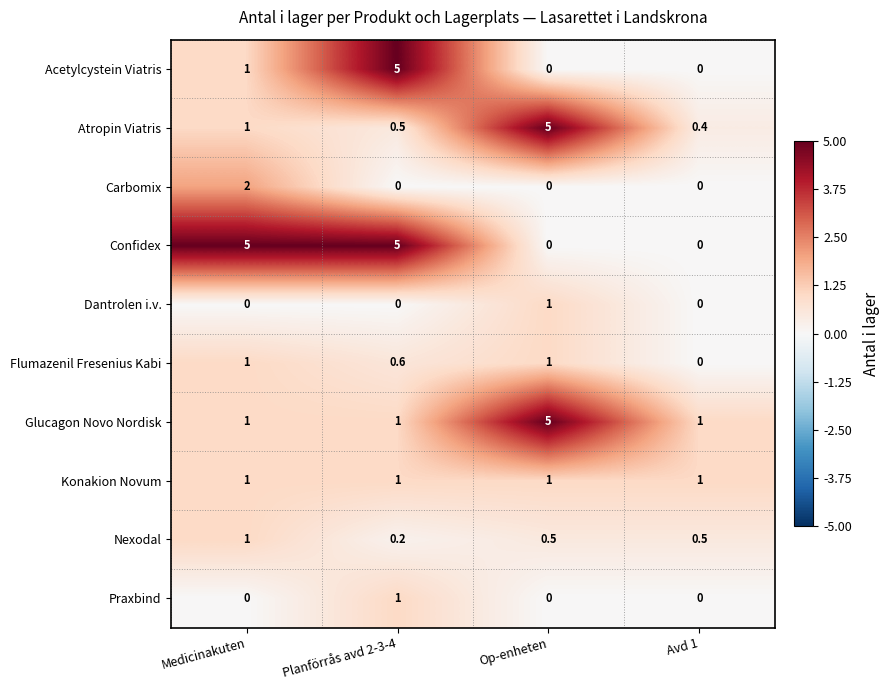

Which series changed the most between Op-enheten and Avd 1?

Atropin Viatris